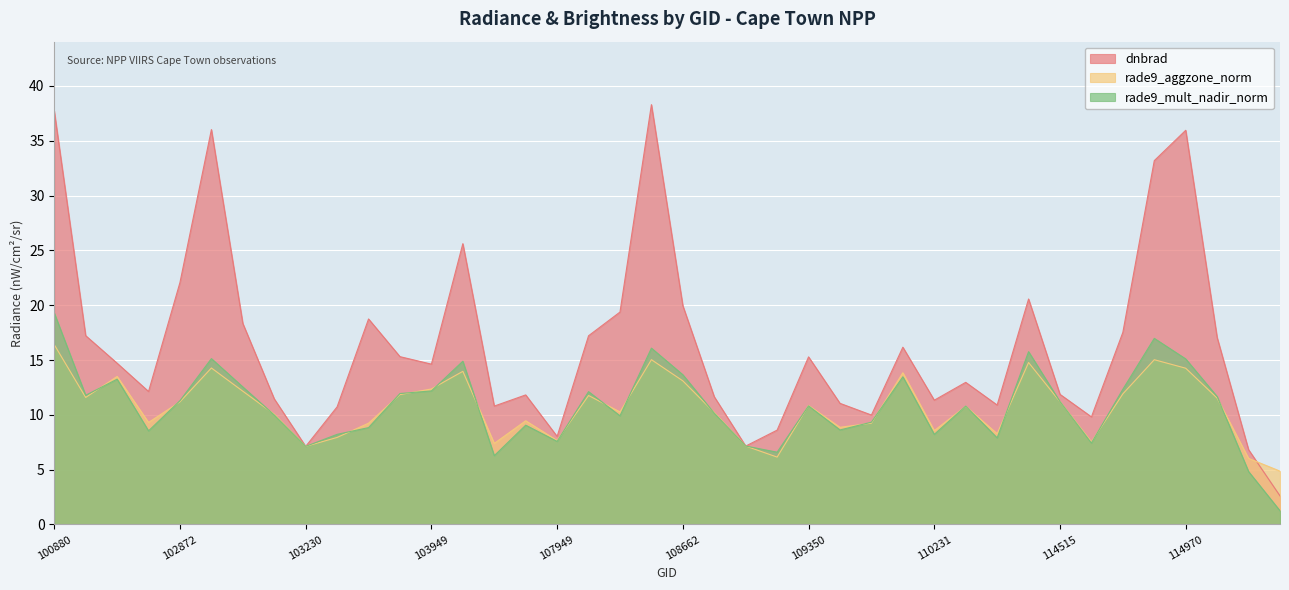

Rank the series by their maximum value, from highest to lowest.

dnbrad, rade9_mult_nadir_norm, rade9_aggzone_norm